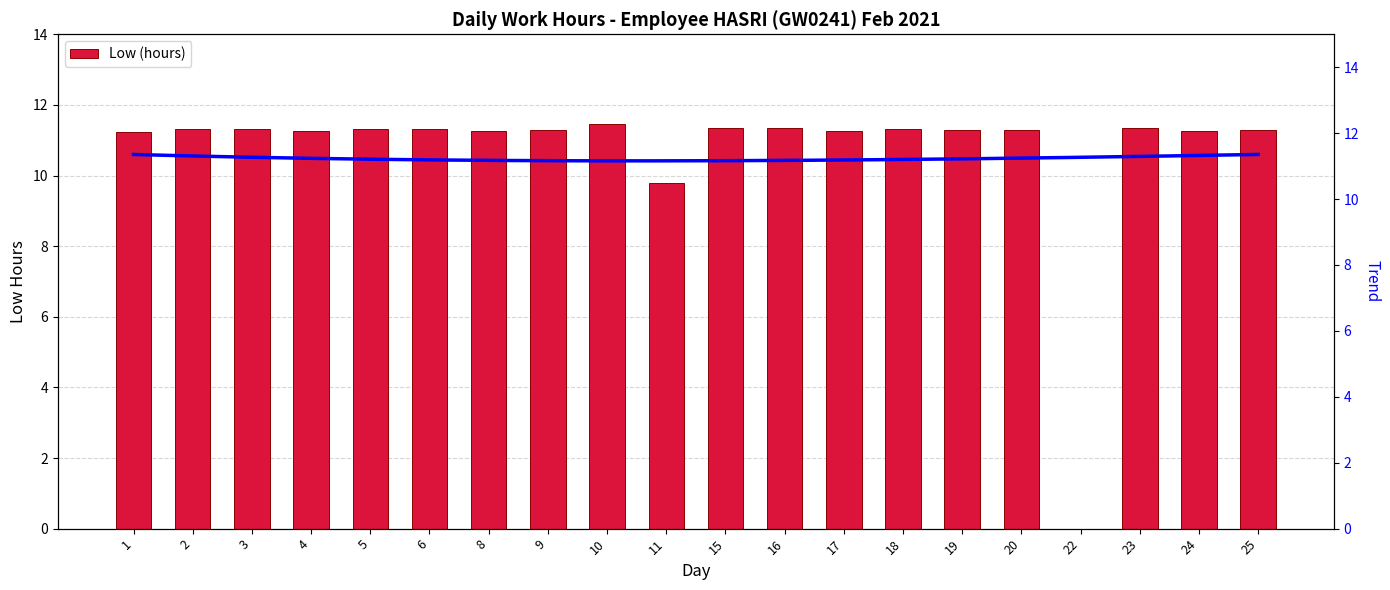

What is the difference between the values at 6 and 4?

0.1